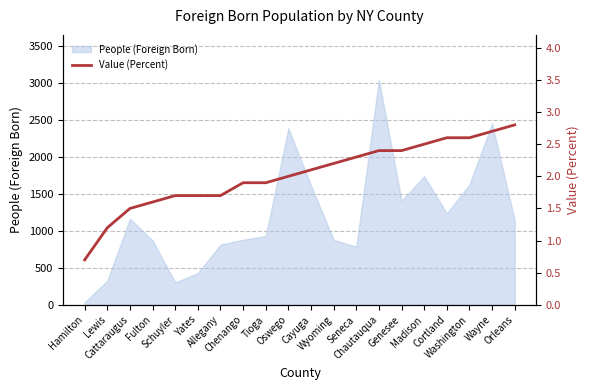

Between Cortland and Hamilton, which is larger?

Cortland